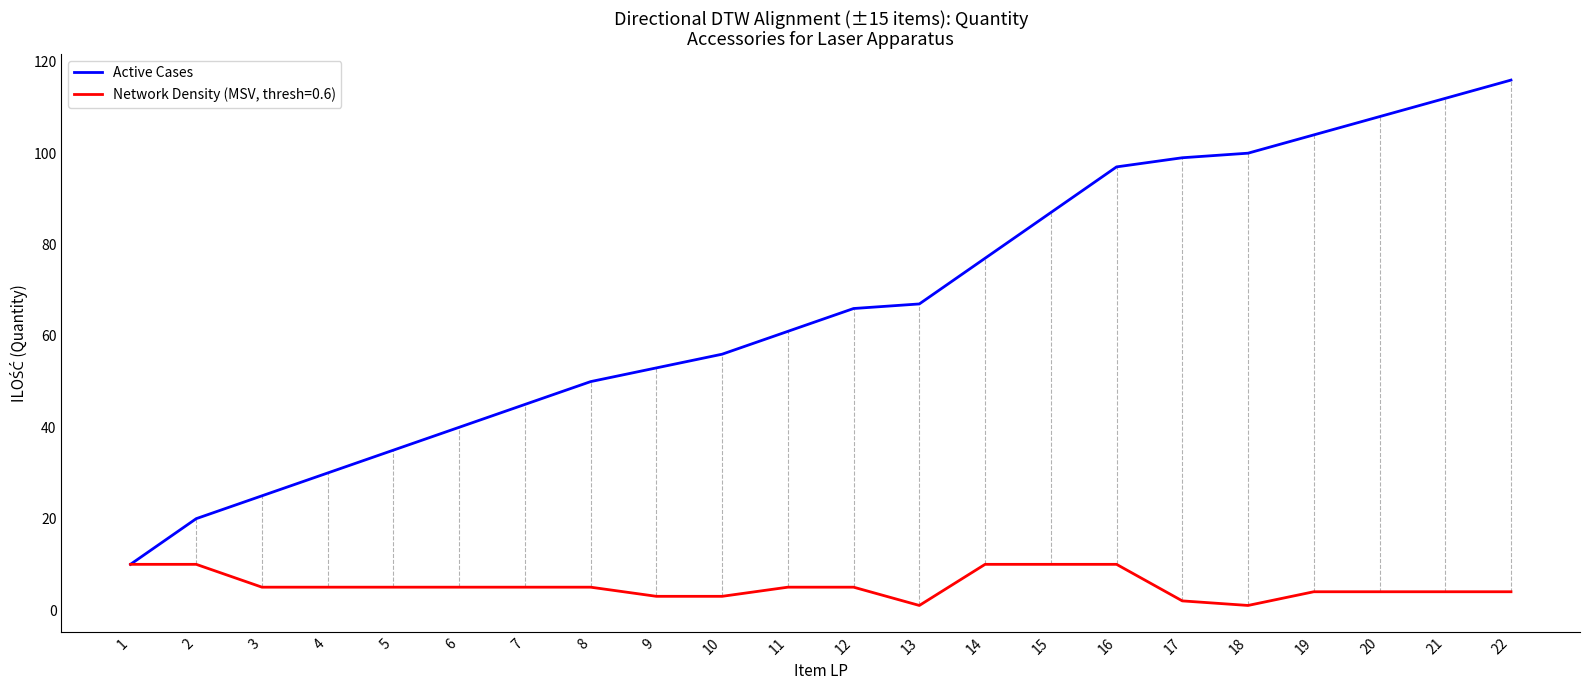

Which series has the largest range (max minus min)?

Active Cases